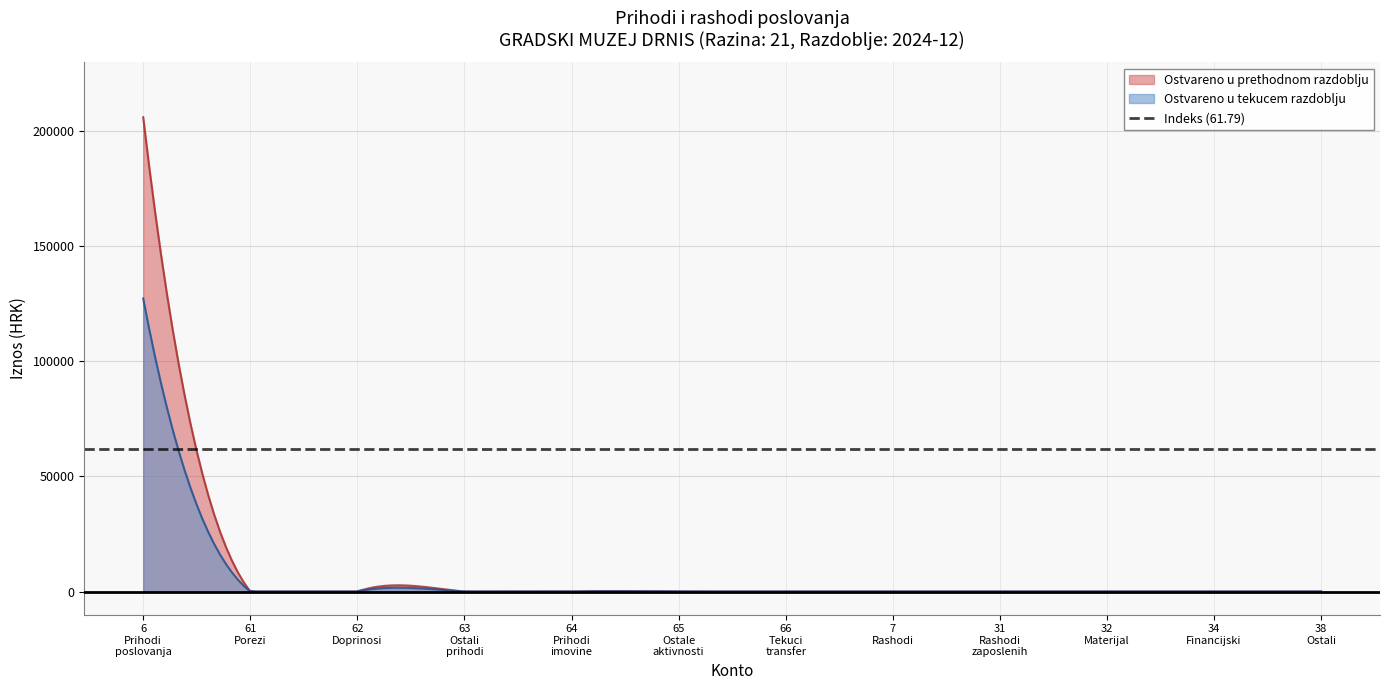

True or false: Ostvareno u prethodnom razdoblju and Ostvareno u tekucem razdoblju cross at least once.

False